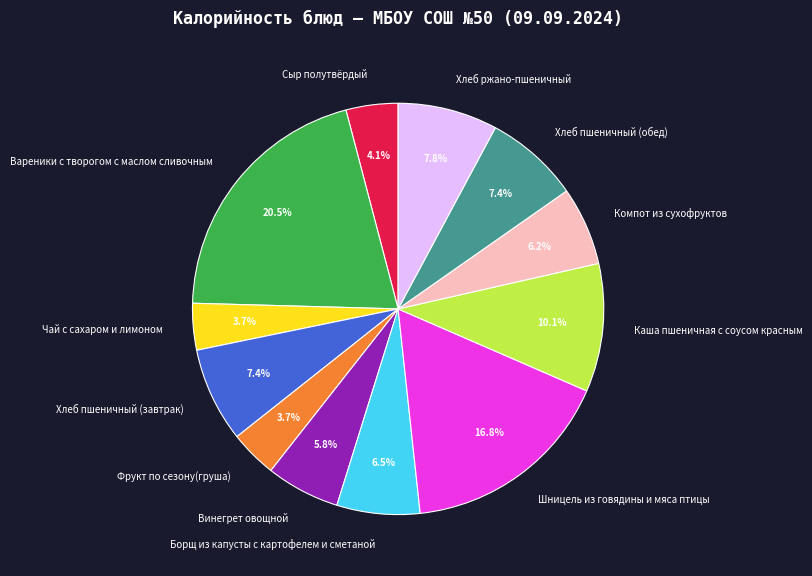

What percentage do Фрукт по сезону(груша) and Вареники с творогом с маслом сливочным together represent?

24.2%